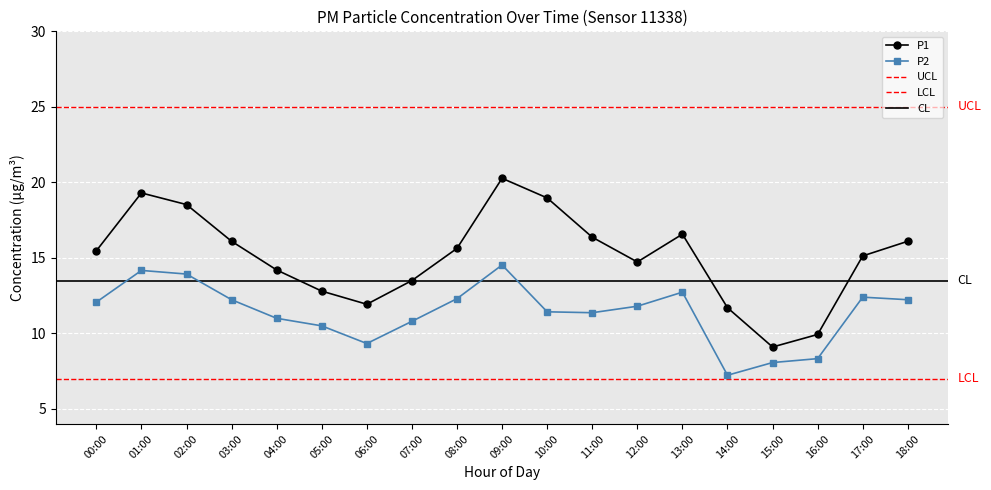

How many data points in P2 are above 11?

12